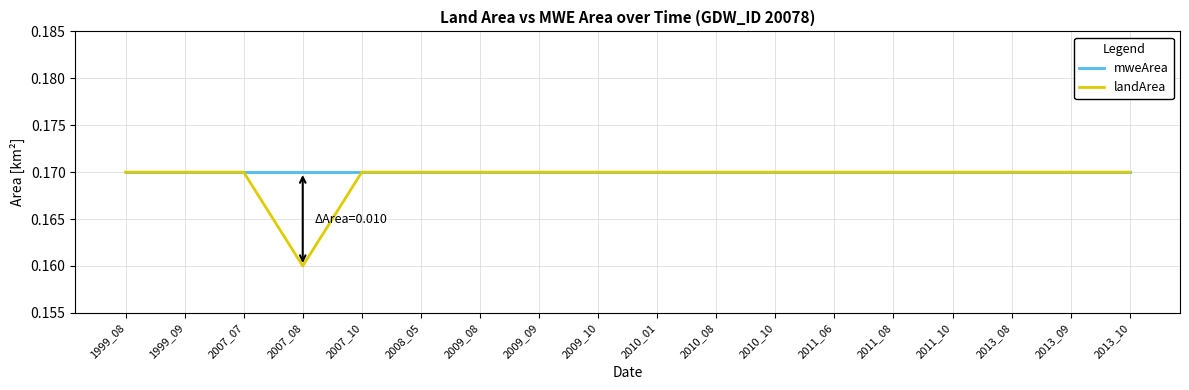

Count the number of categories in the chart.

18